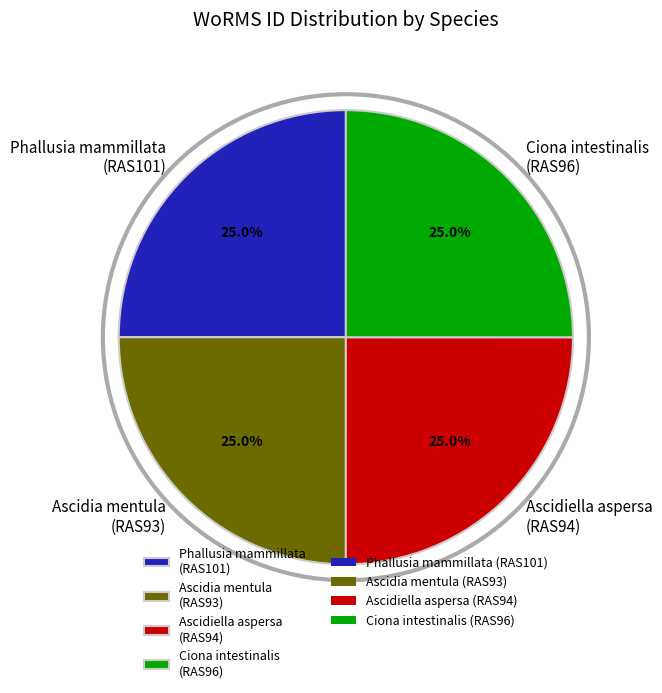

Approximately how many times larger is the value at Ascidia mentula (RAS93) compared to Ciona intestinalis (RAS96)?

1.0